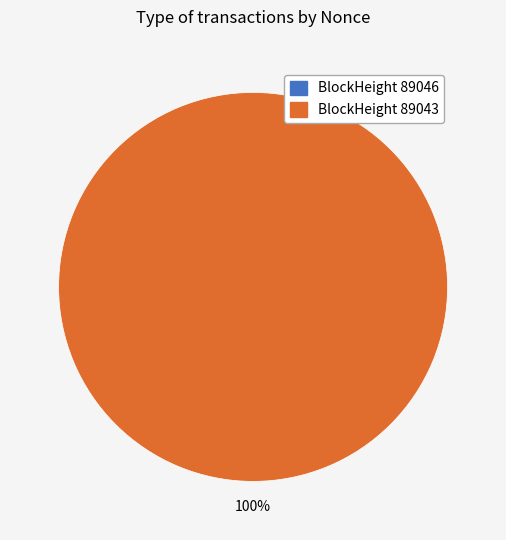

To the nearest percent, what is the combined percentage of 89046 and 89043?

100%